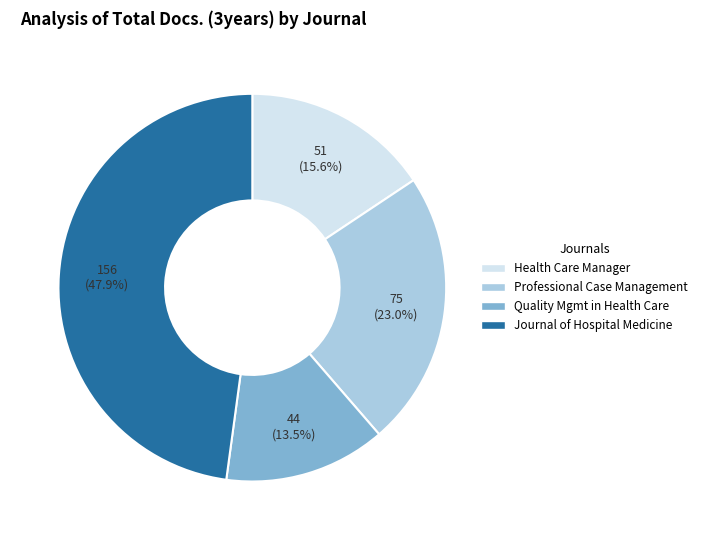

Is there a majority slice in this chart?

No